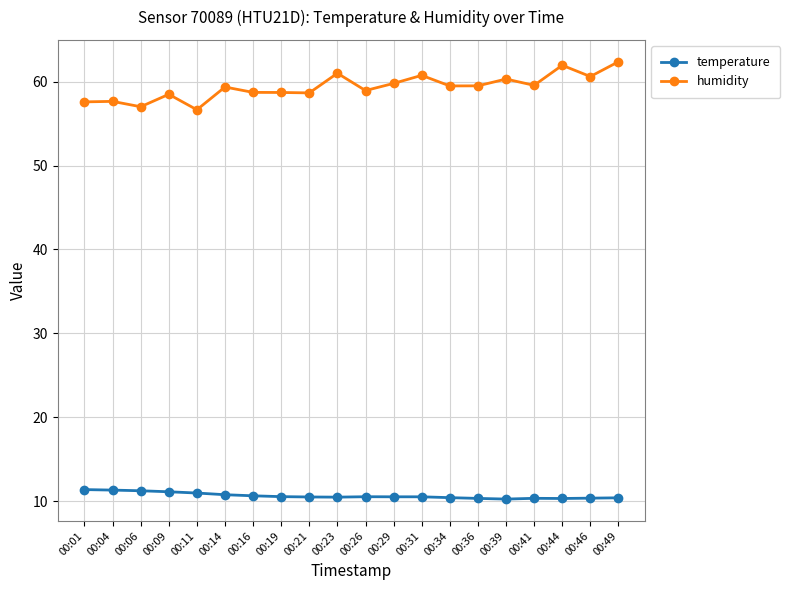

How many categories are shown in the chart?

20